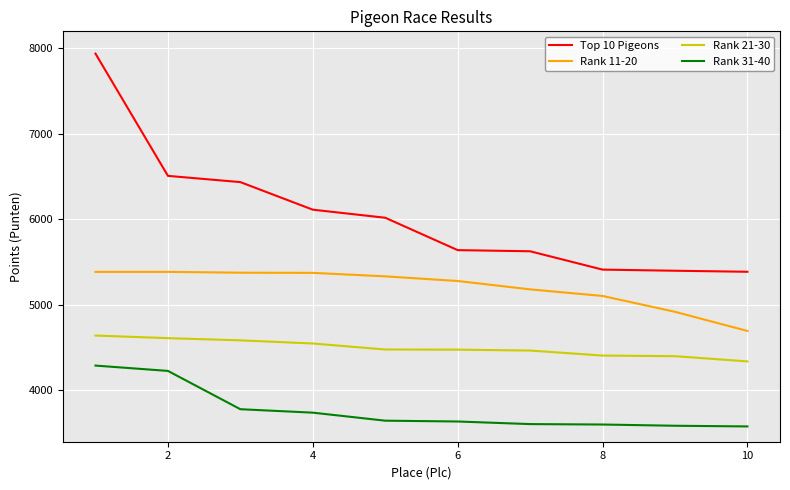

What is the difference between the maximum and minimum values in the Top 10 Pigeons series?

2551.3